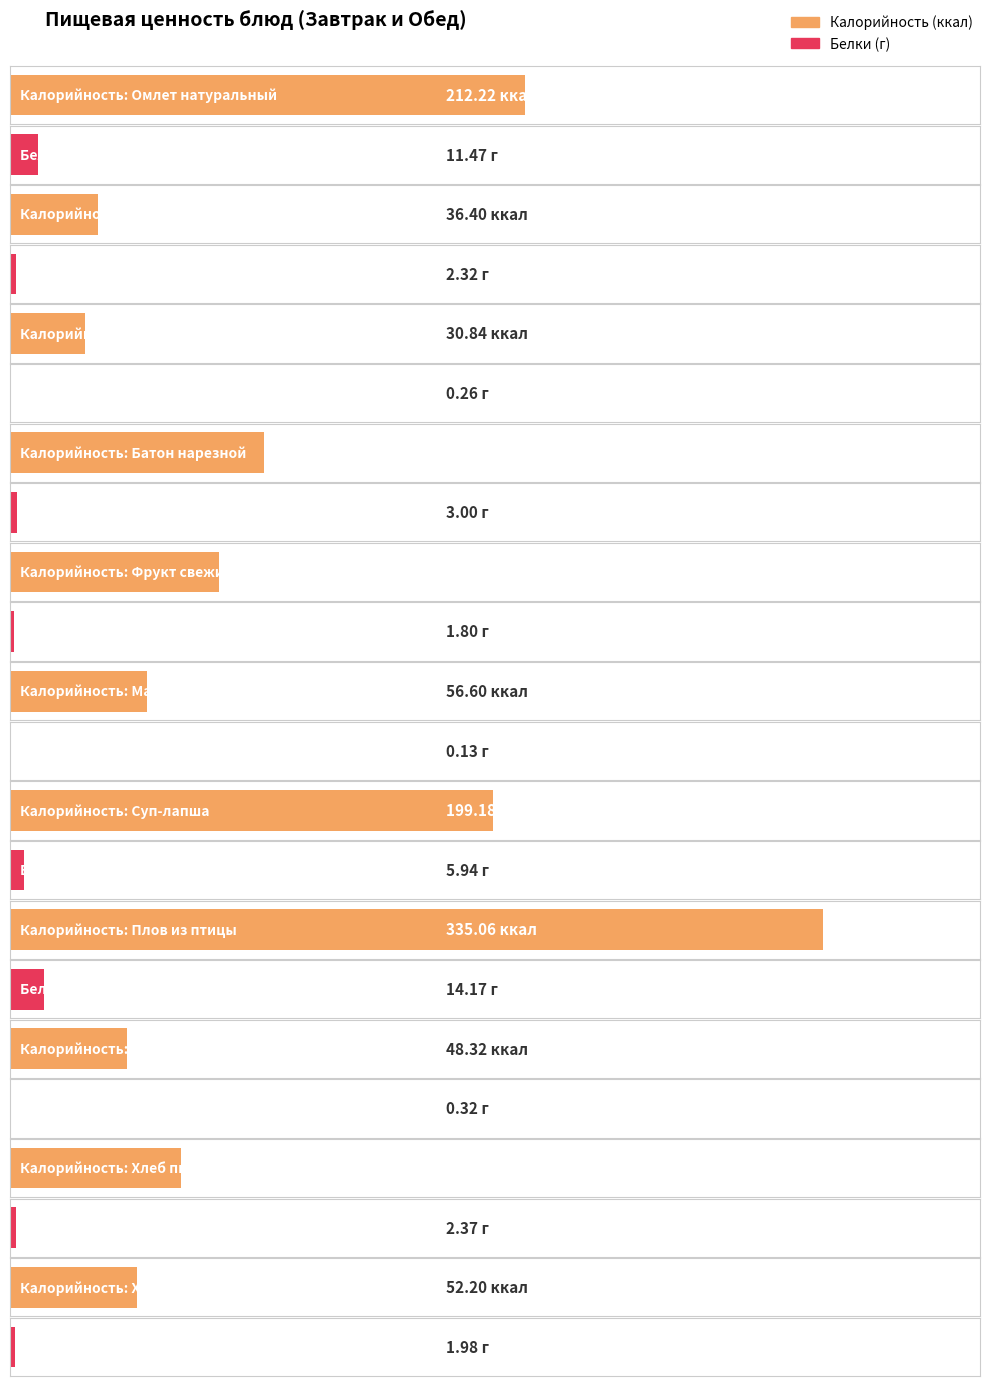

List the series in order of their overall mean, highest first.

Калорийность, Белки